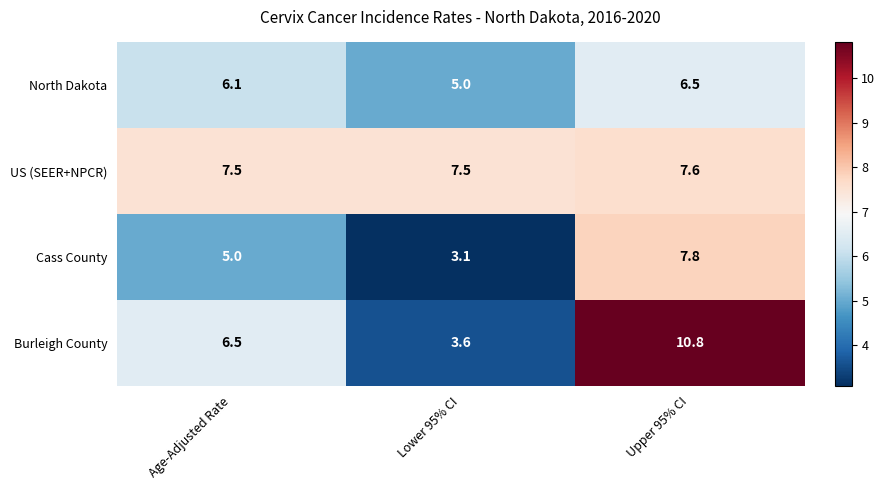

List the series in order of their overall mean, highest first.

US (SEER+NPCR), Burleigh County, North Dakota, Cass County